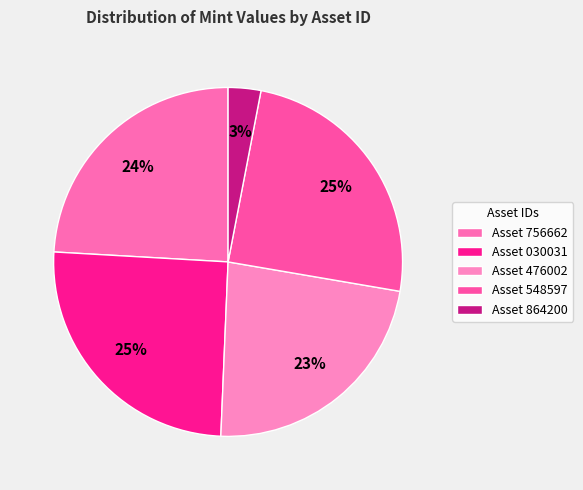

Does any single category account for the majority?

No